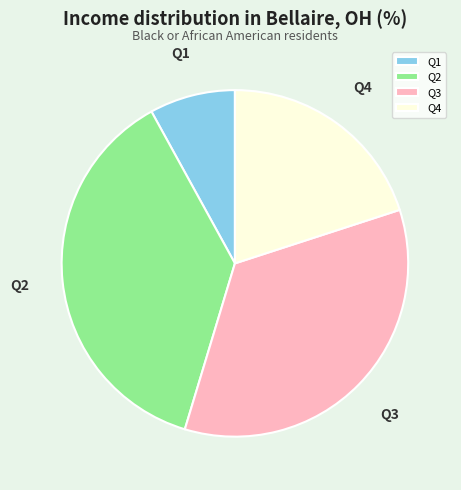

How many slices are in this pie chart?

4